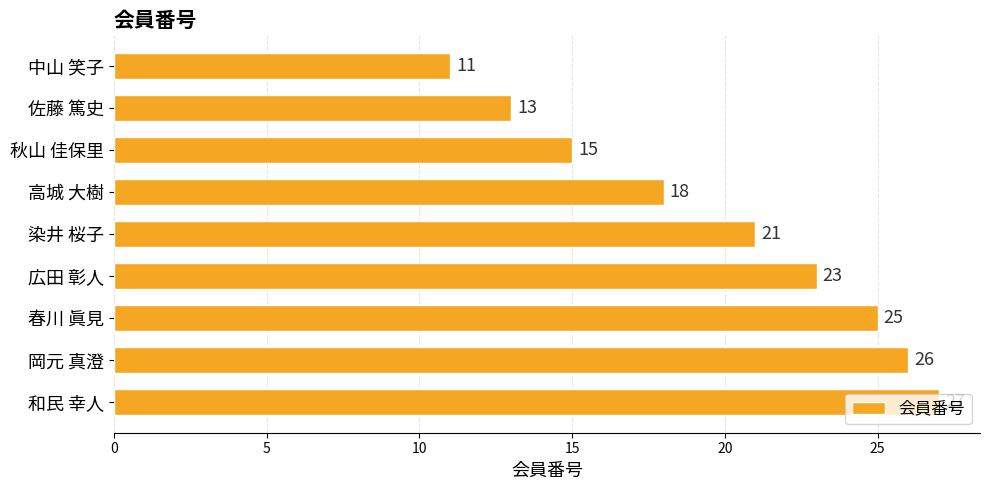

At which label is the value closest to 19?

高城 大樹